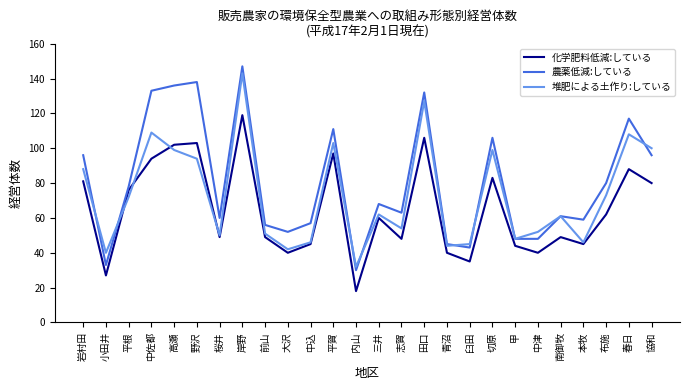

Between which two adjacent categories do 堆肥による土作り:している and 農薬低減:している first intersect?

岩村田 and 小田井